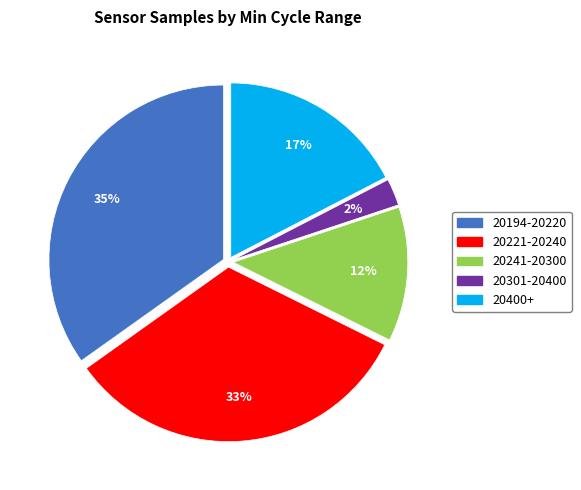

To the nearest percent, what is the average slice percentage?

20%